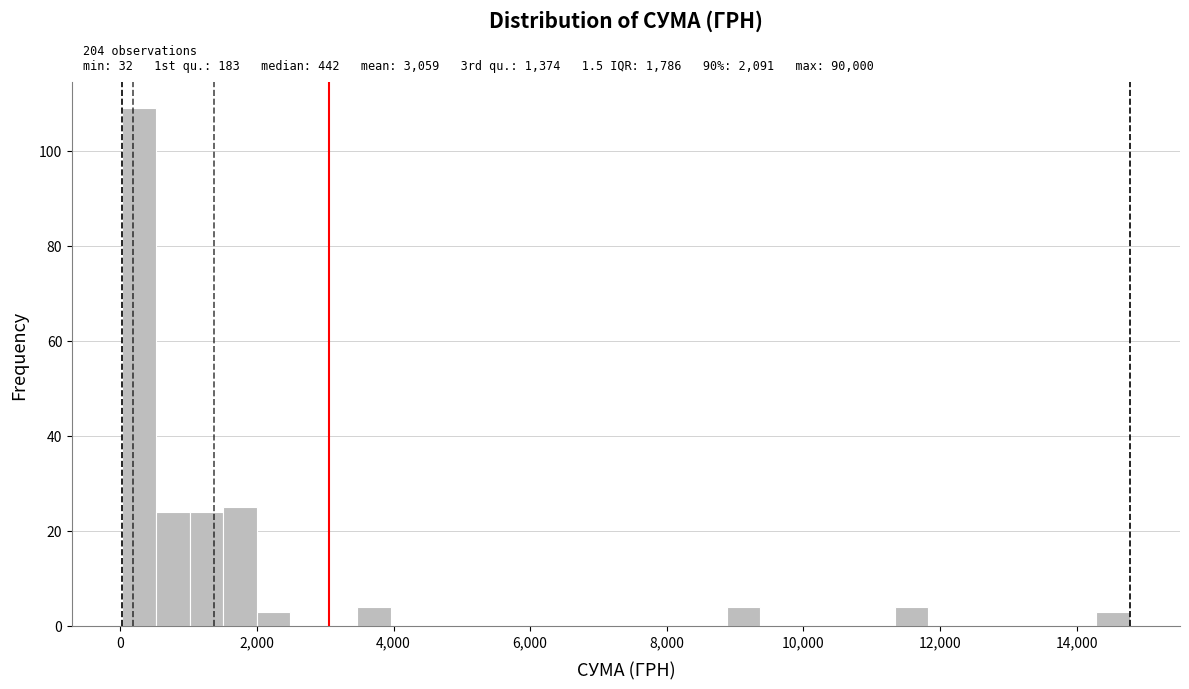

Read against the x-axis, roughly where is the centre of the tallest bar?

200